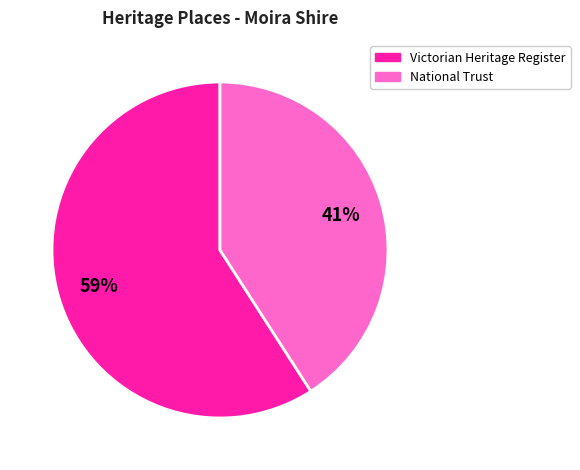

To the nearest percent, what is the difference between the largest and smallest slice percentages?

18%